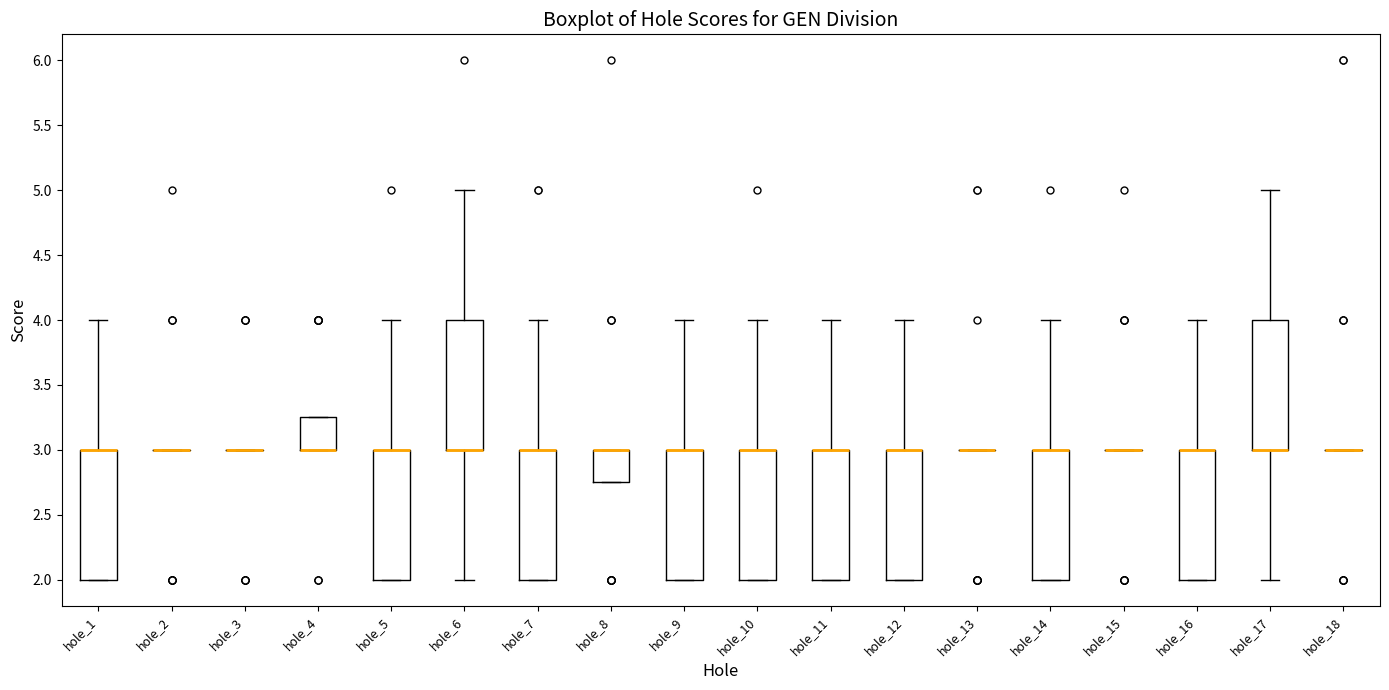

Where does the upper whisker of the box for hole_5 end on the y-axis? The values are not printed on the chart, so give them approximately, as read against the axis.

4.00